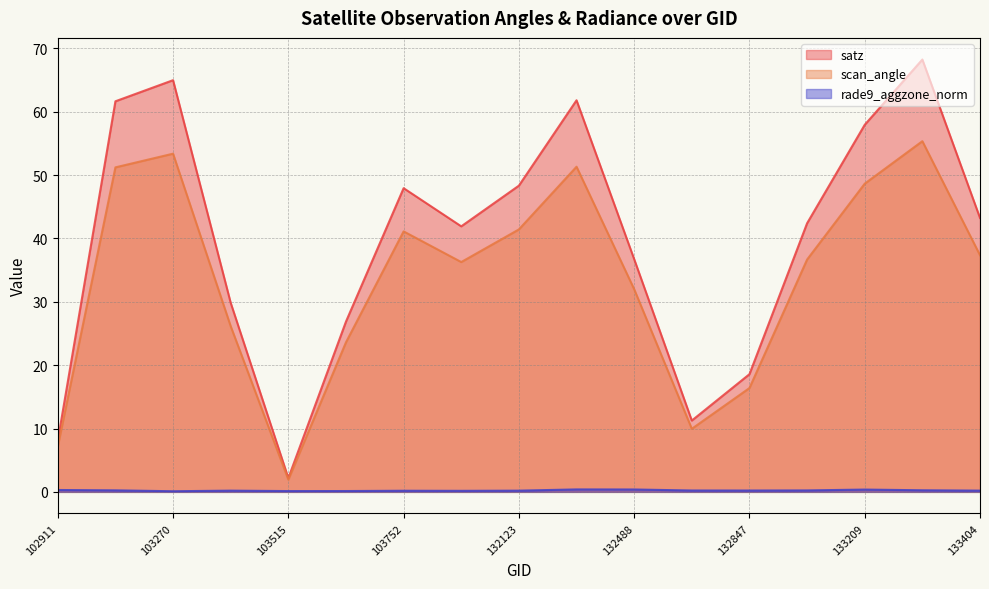

The value of scan_angle at 132123 is 41.4. True or false?

True